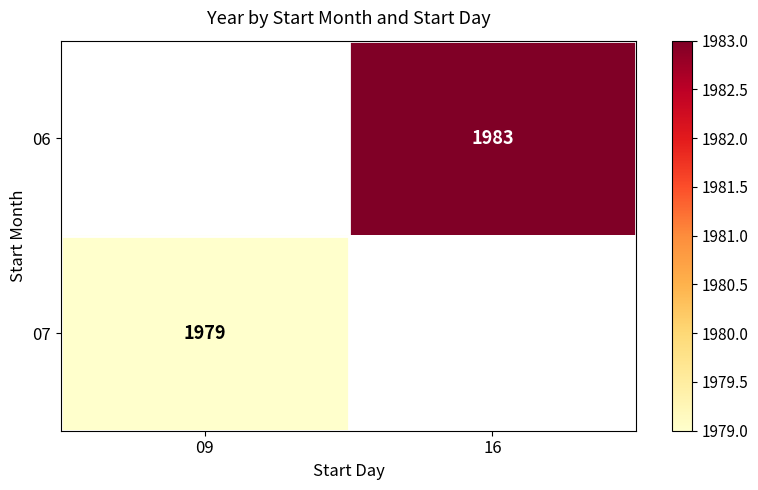

The value of 07 at 09 is 852. True or false?

False